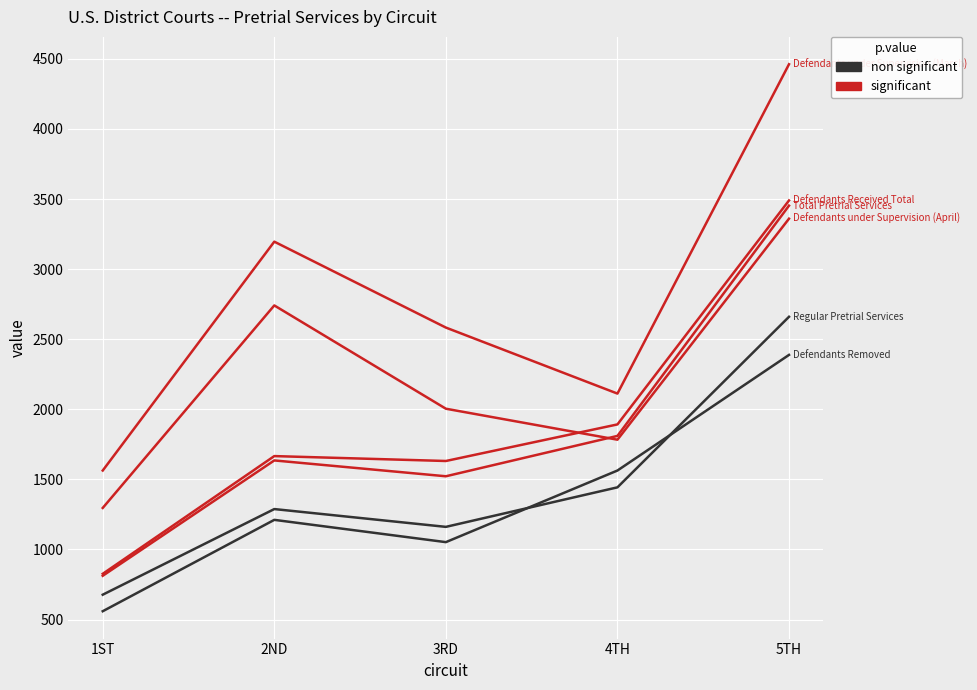

Is this an area chart (filled region under the line)?

No